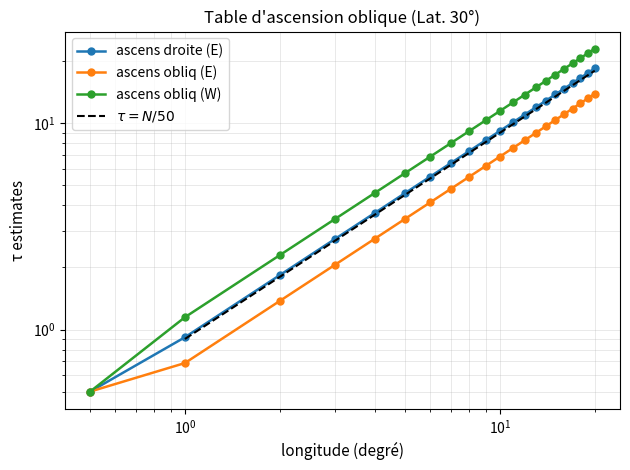

What are all the series names shown in the legend?

ascens droite (E), ascens obliq (E), ascens obliq (W)